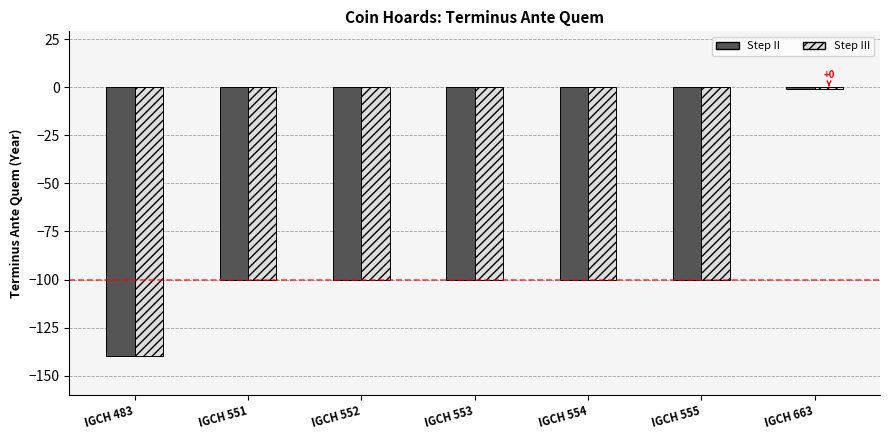

At which category is the sum across all series the highest?

IGCH 663